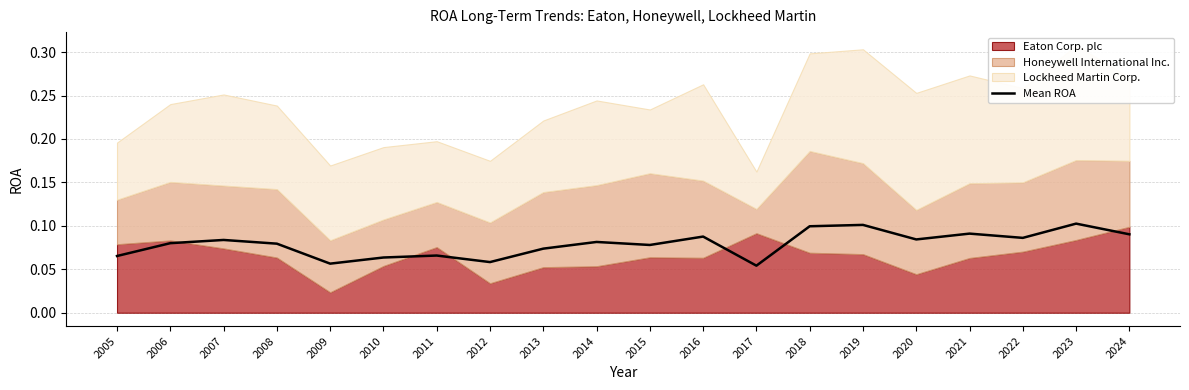

What is the sum of the values at 2024 and 2009?

0.1